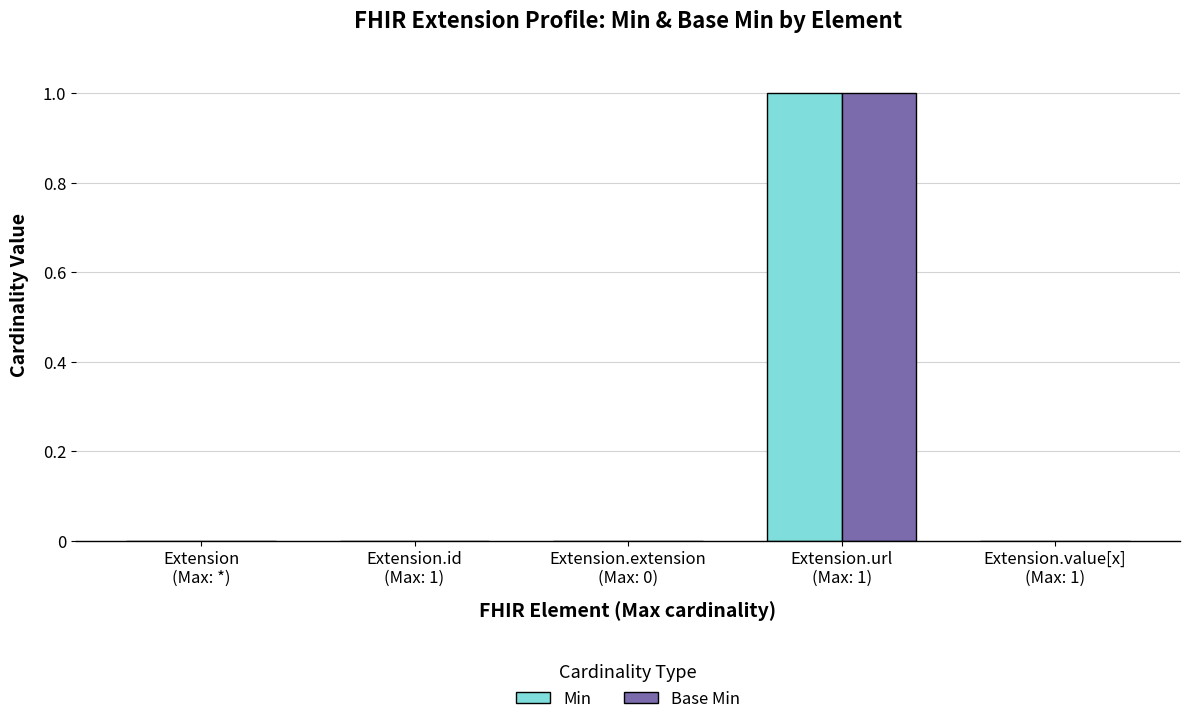

How many groups of bars are there?

5